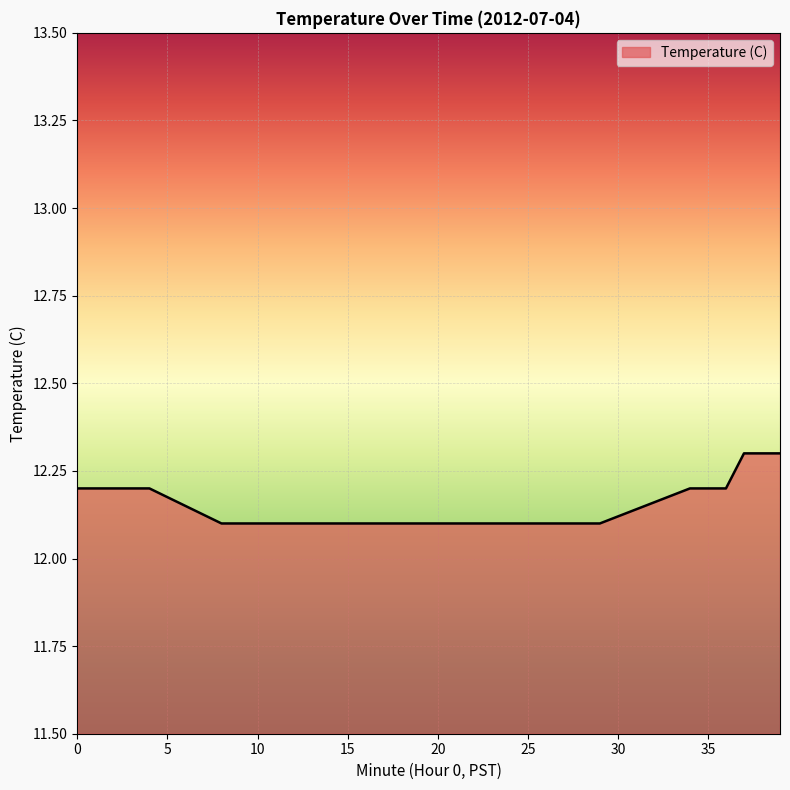

How many lines are shown in the chart?

1